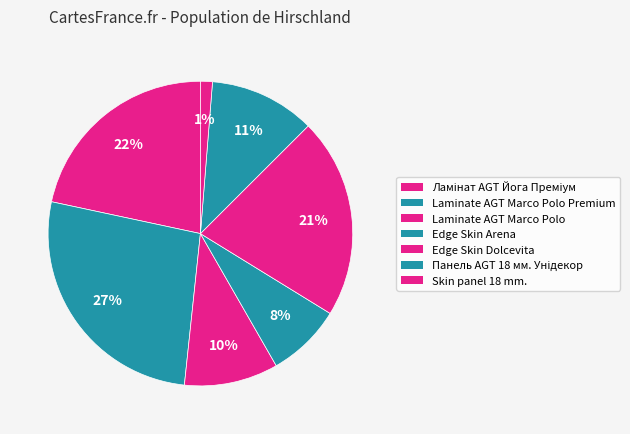

Is there any slice that represents more than half of the pie?

No